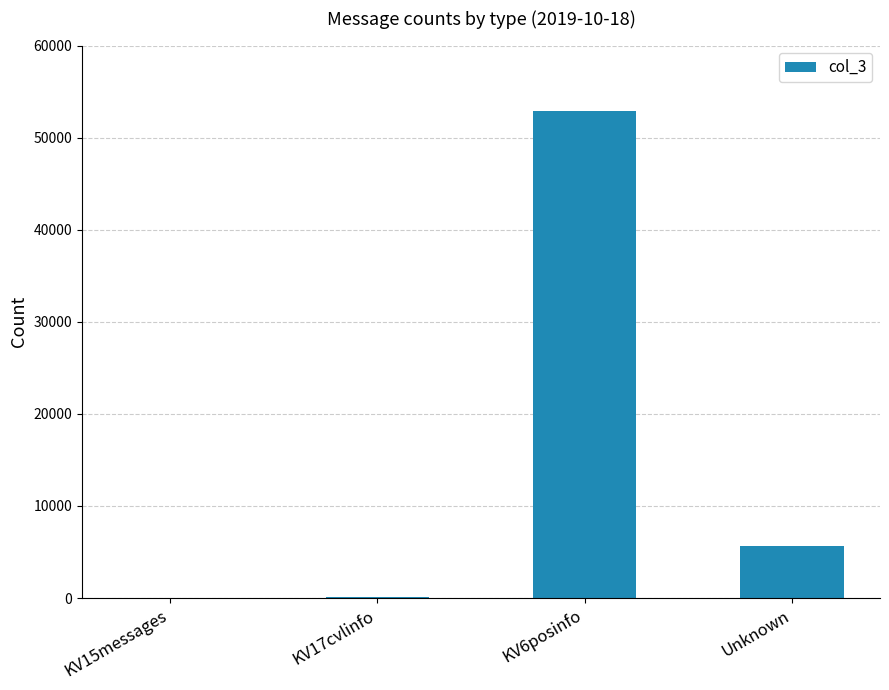

Between Unknown and KV17cvlinfo, which is larger?

Unknown